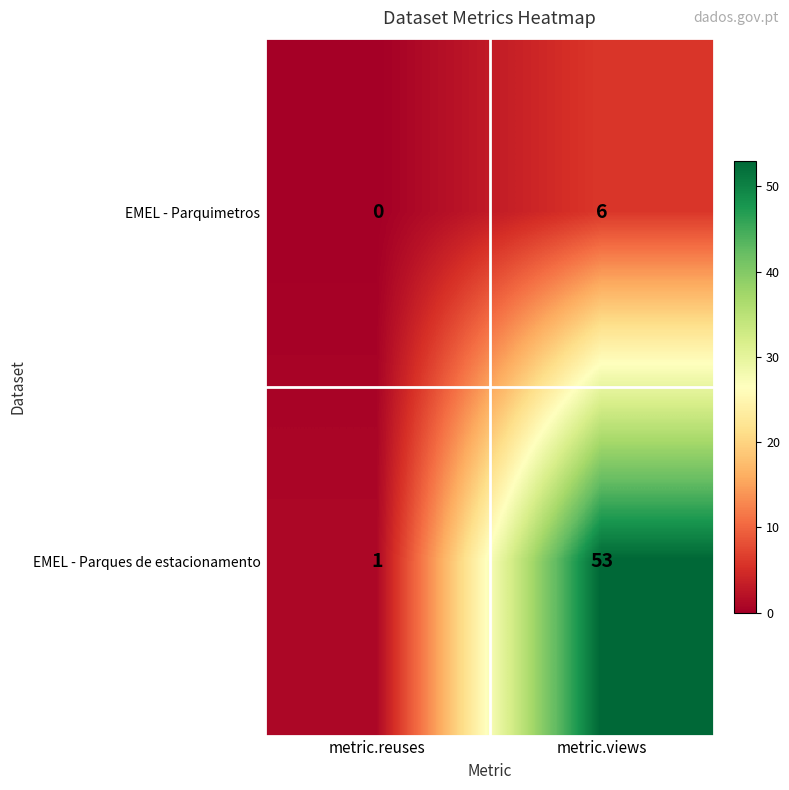

What is the sum of the EMEL - Parquimetros values at metric.reuses and metric.views?

6